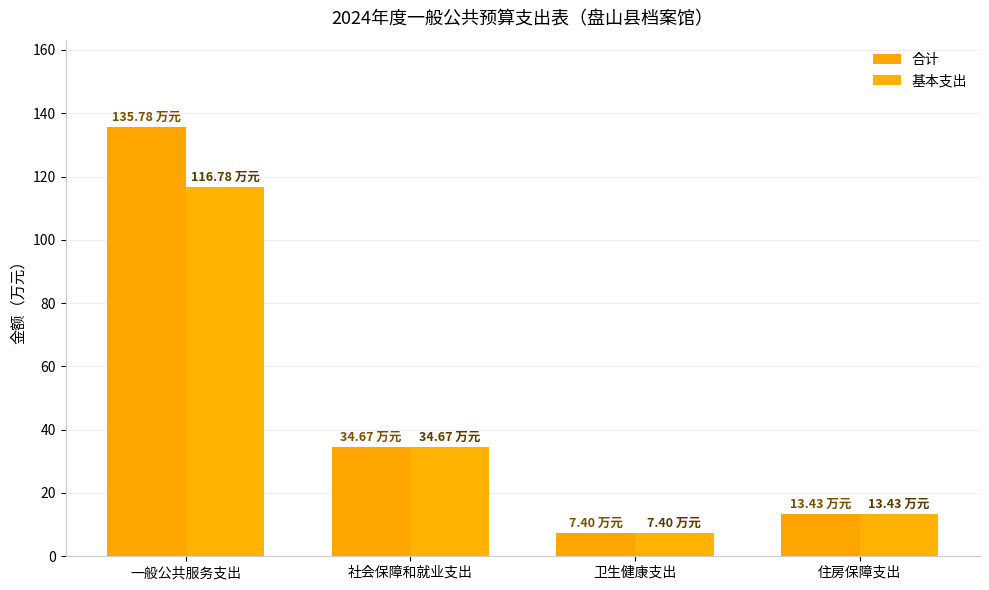

What is the smallest value displayed?

7.4